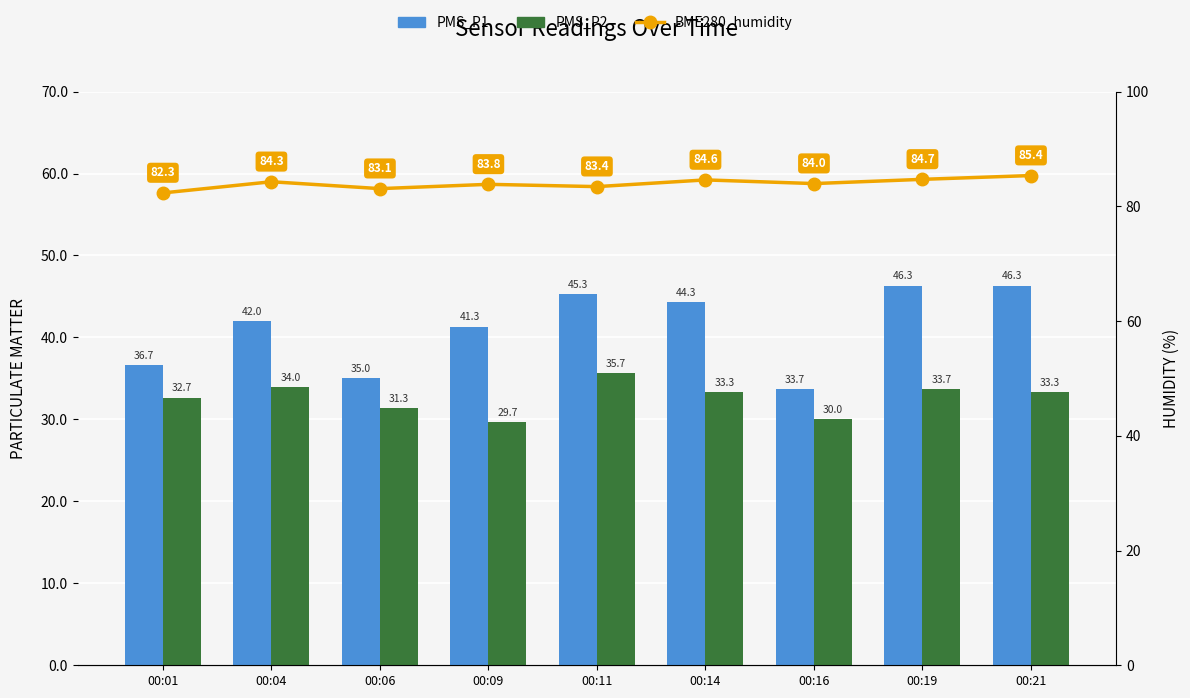

Reading left to right, extract all data points from this chart.

PMS_P1: 36.7	42.0	35.0	41.3	45.3	44.3	33.7	46.3	46.3
PMS_P2: 32.7	34.0	31.3	29.7	35.7	33.3	30.0	33.7	33.3
BME280_humidity: 82.3	84.3	83.1	83.8	83.4	84.6	84.0	84.7	85.4